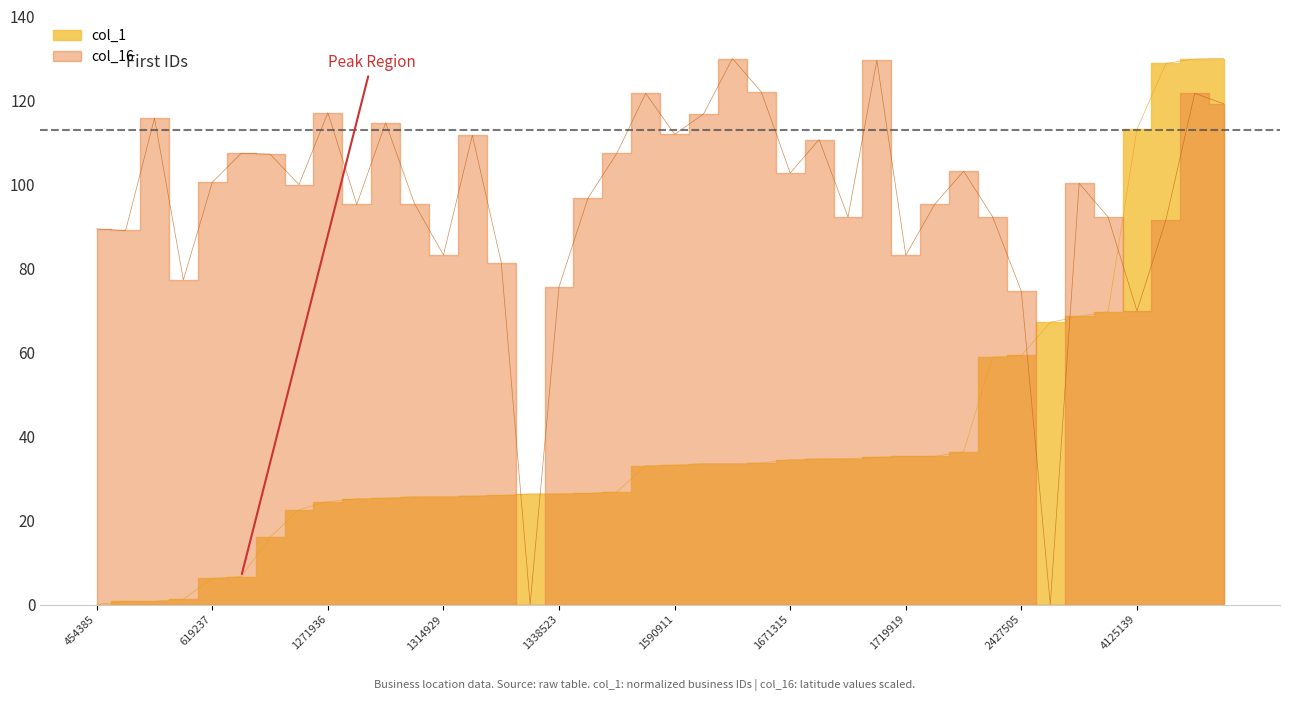

Which series has the largest range (max minus min)?

col_1